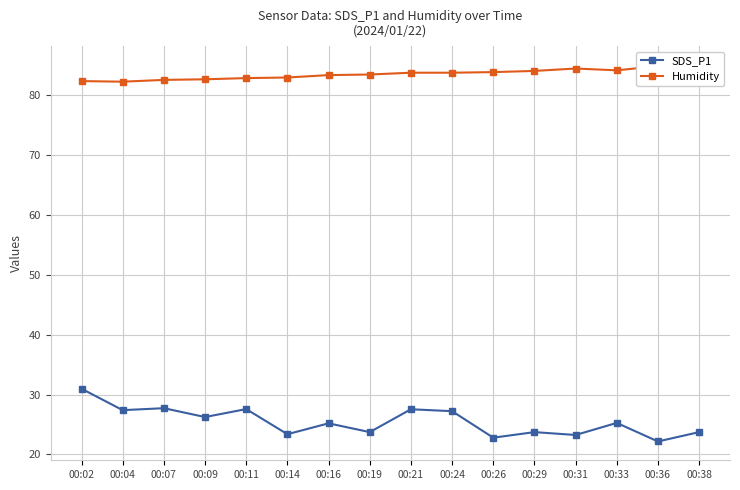

What is the difference between the highest and lowest values at 00:02?

51.4